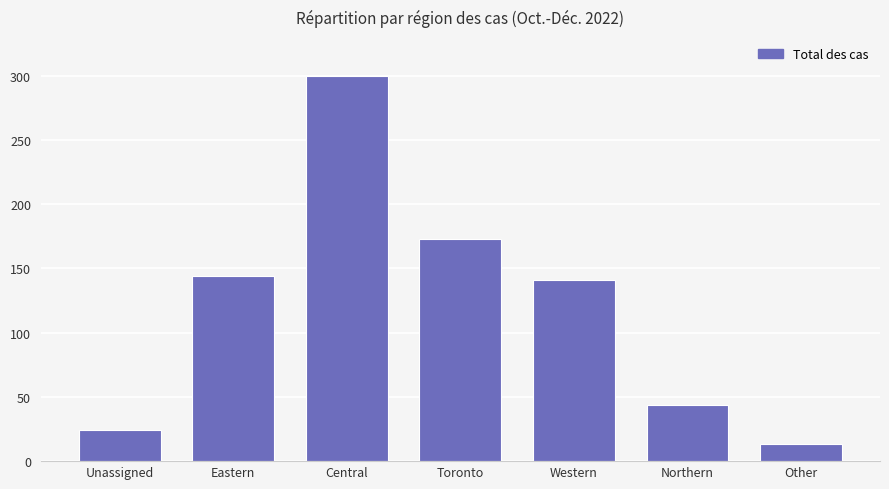

Count the number of data series in this chart.

1